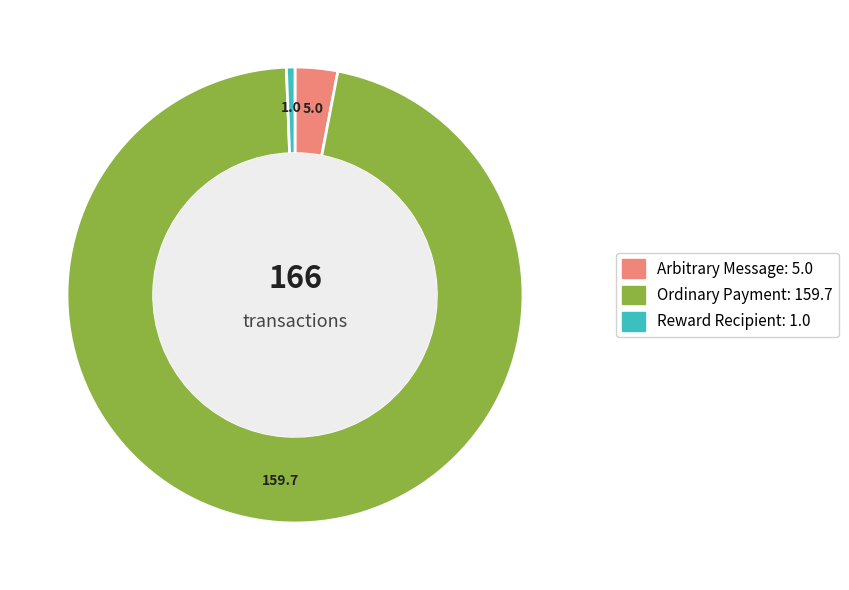

Is there any slice that represents more than half of the pie?

Yes